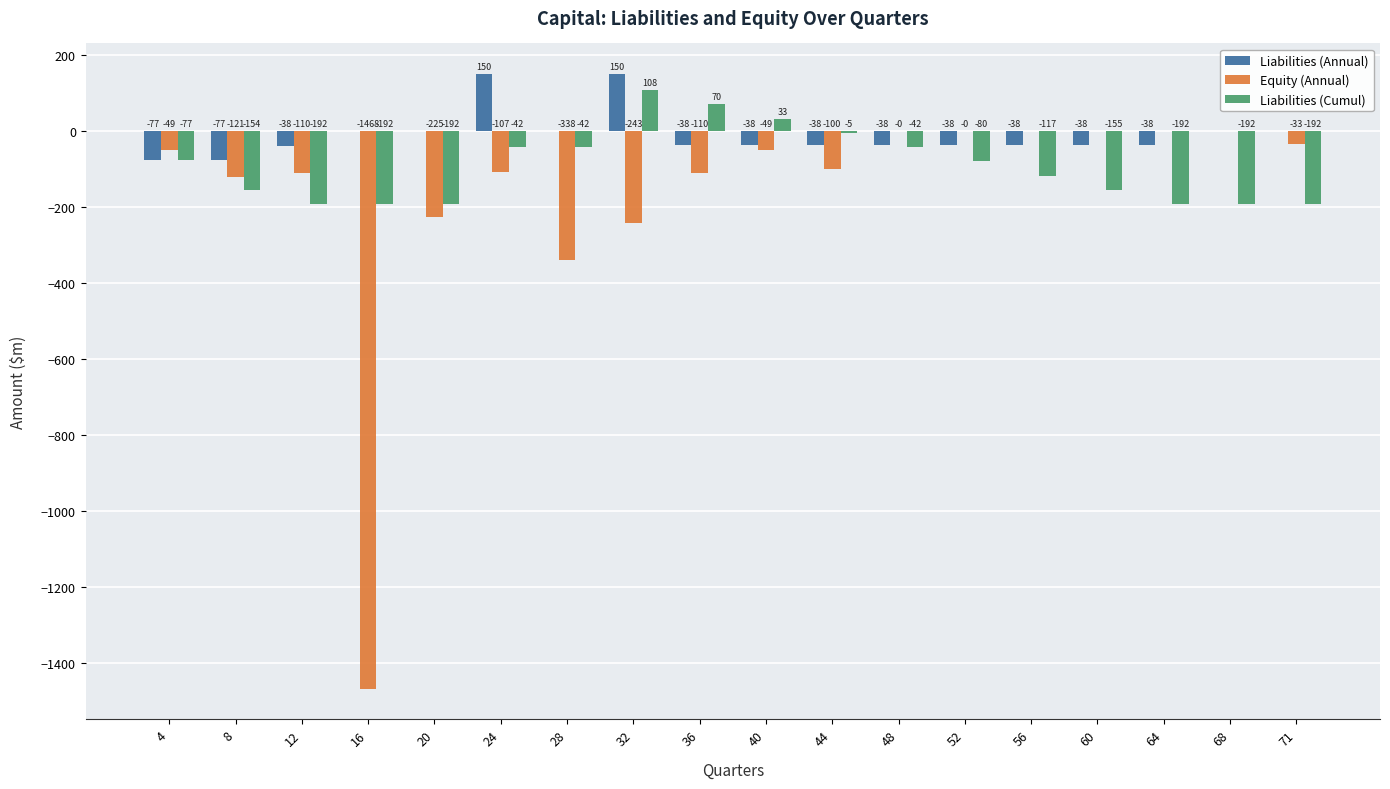

What value does the Liabilities (Annual) series have at 24?

150.0